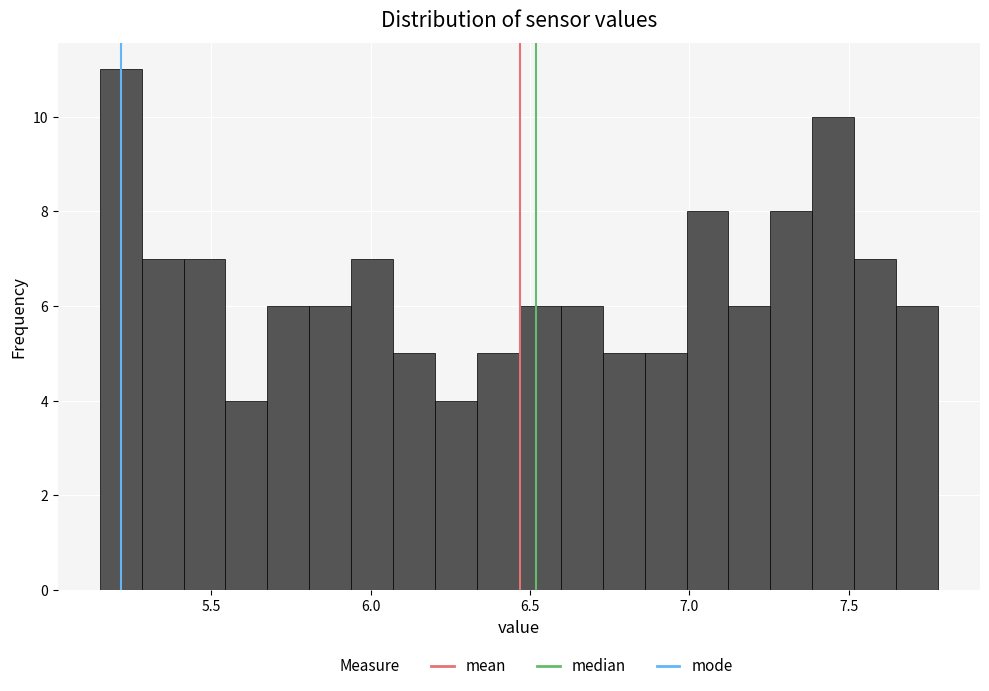

Read against the x-axis, roughly where is the centre of the tallest bar?

5.20